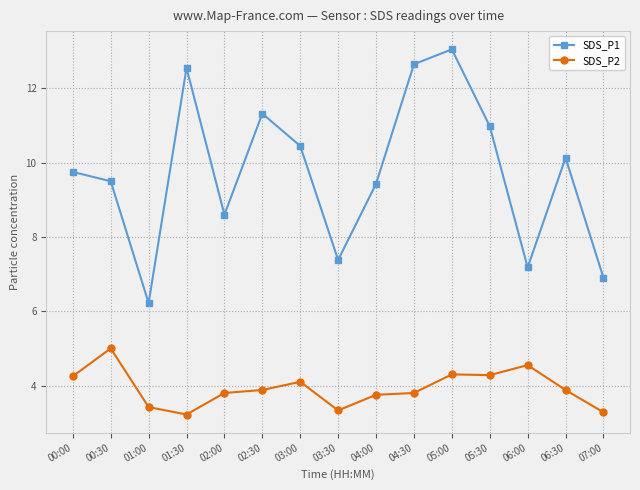

Which series has the widest spread of values?

SDS_P1